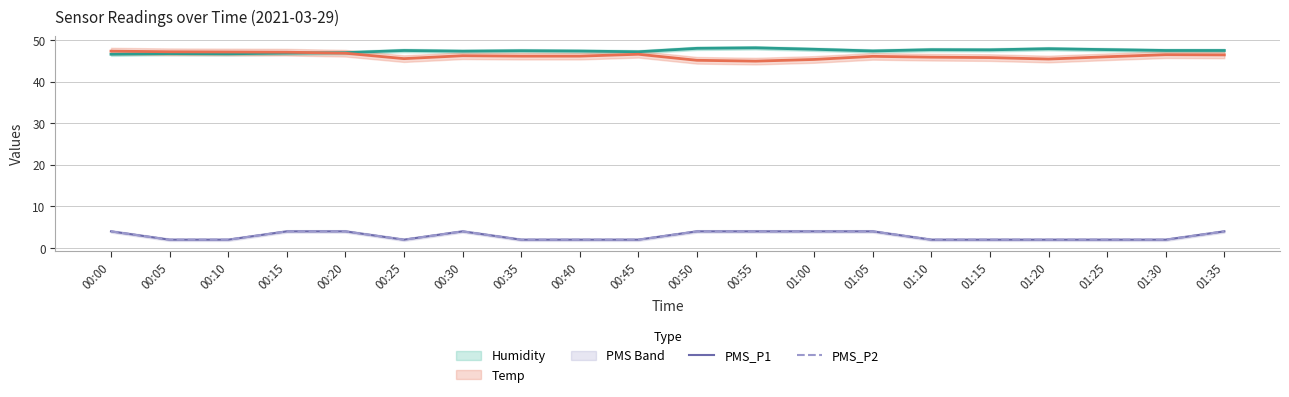

At which label does PMS_P2 reach its peak?

00:00